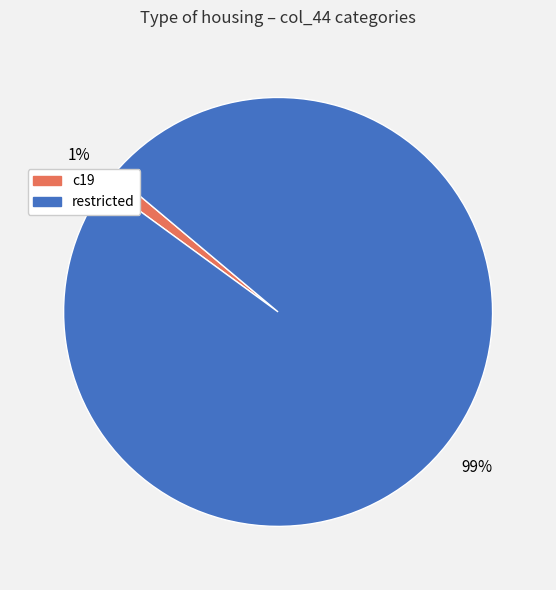

How many segments does this pie chart have?

2